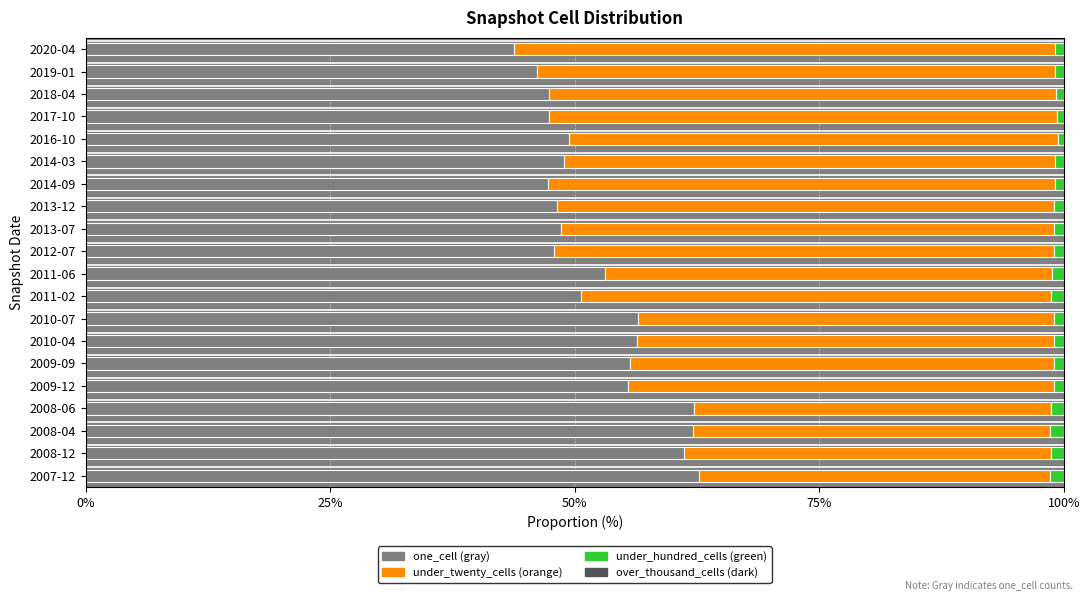

How many distinct data groups are displayed?

3